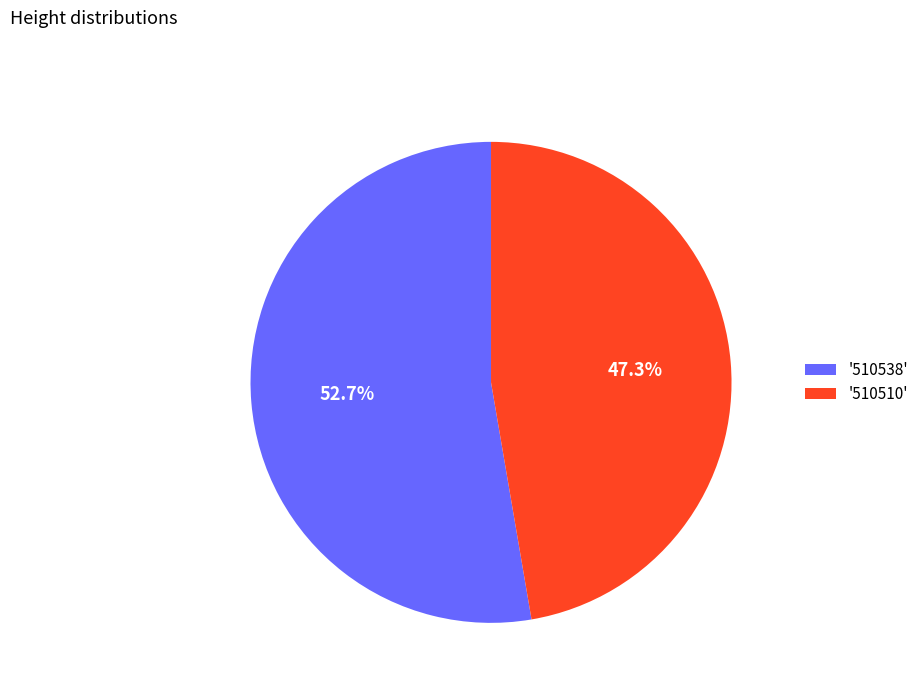

Is '510510' the majority of the pie?

No